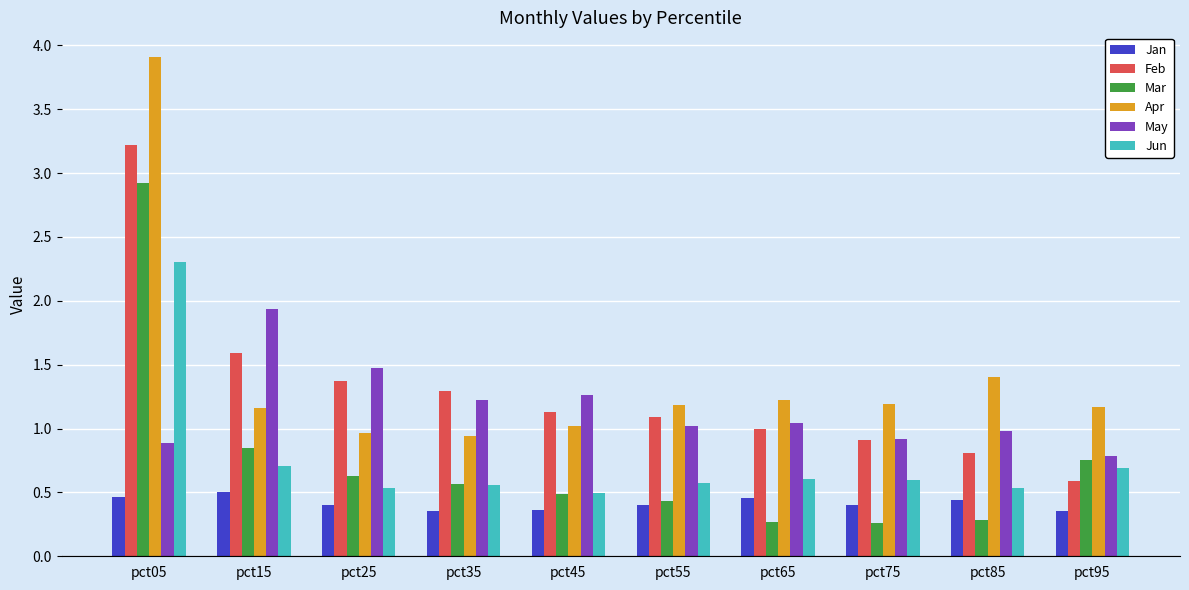

Which series has the largest range (max minus min)?

Apr